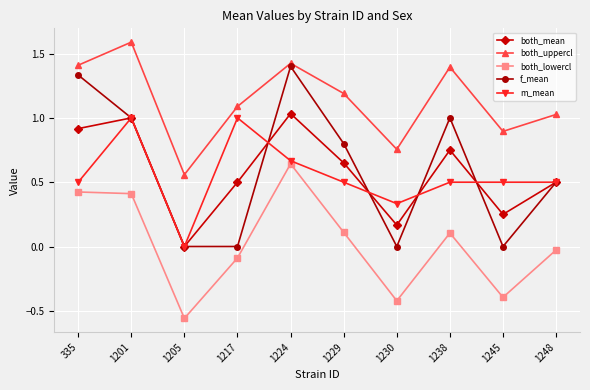

Which category has the highest value across all series?

1201